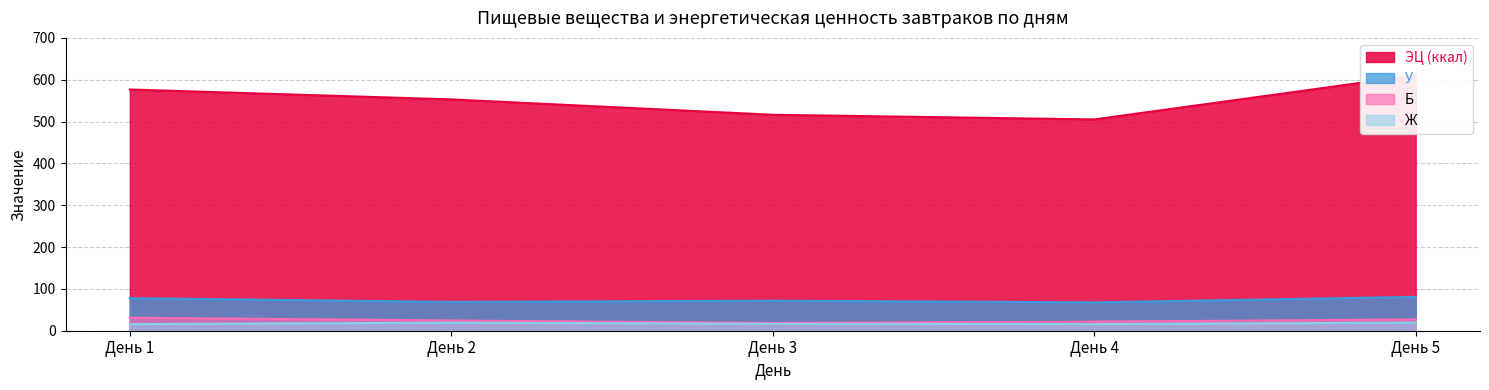

True or false: ЭЦ (ккал) and Ж intersect in this chart.

False